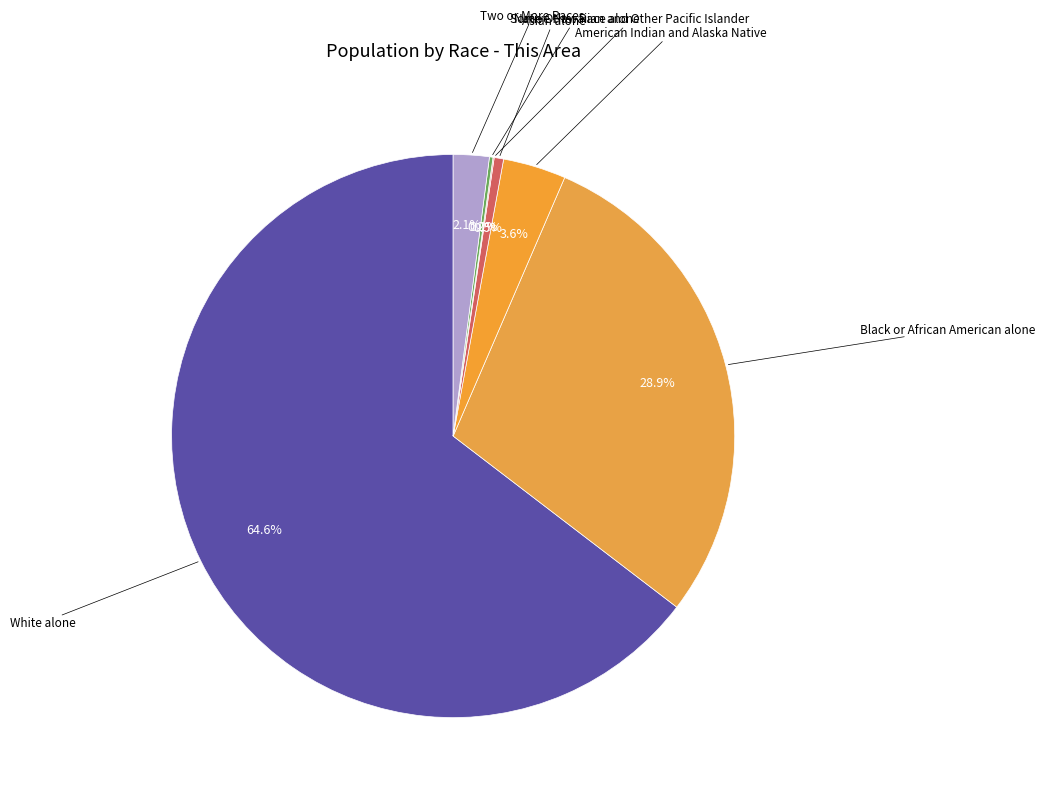

Which category has the biggest portion of the pie?

White alone